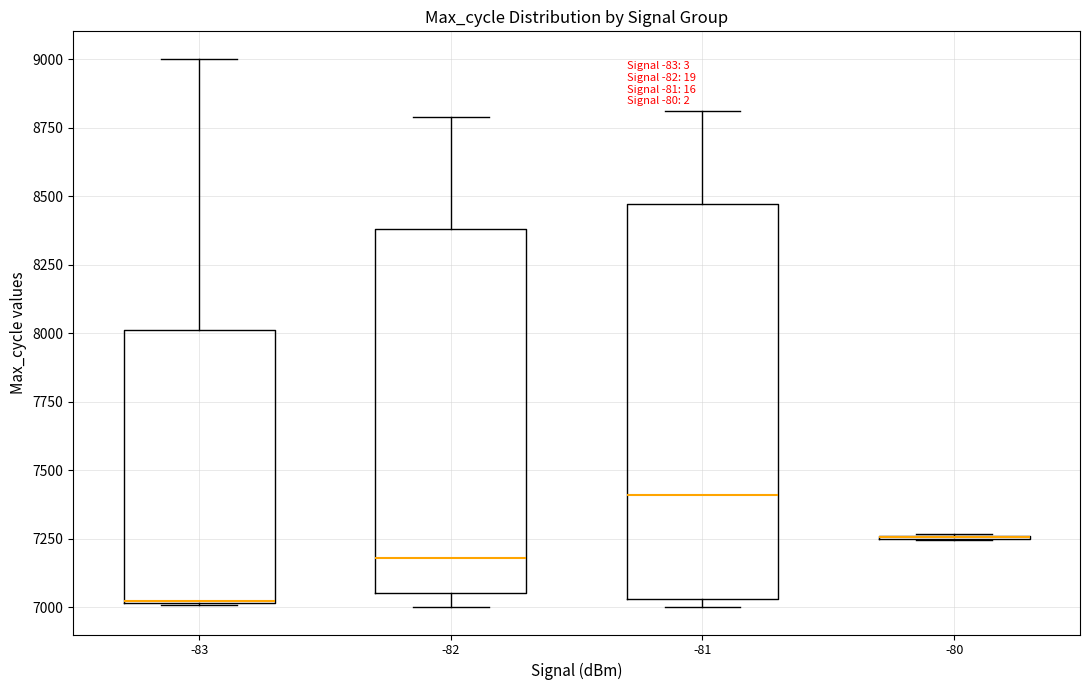

Which box is the tallest, from its lower edge to its upper edge?

-81